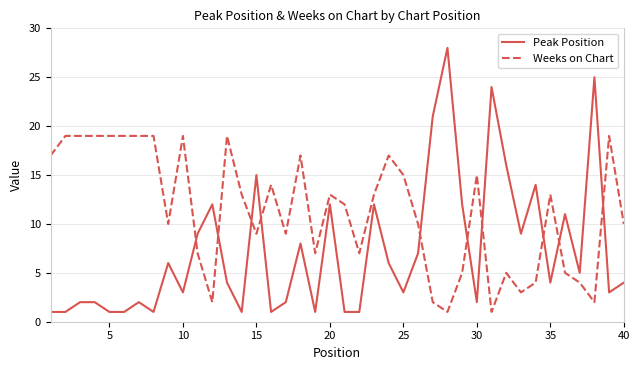

How many times do Weeks on Chart and Peak Position cross each other?

10